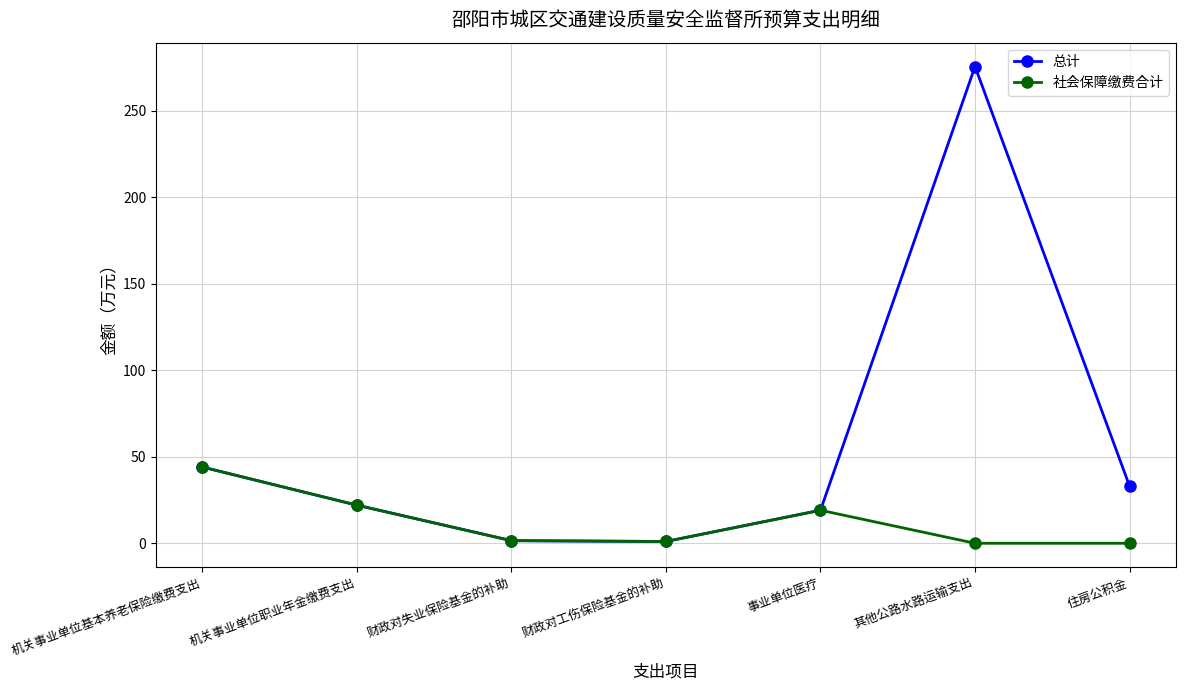

At which category does 总计 reach its first local peak?

其他公路水路运输支出